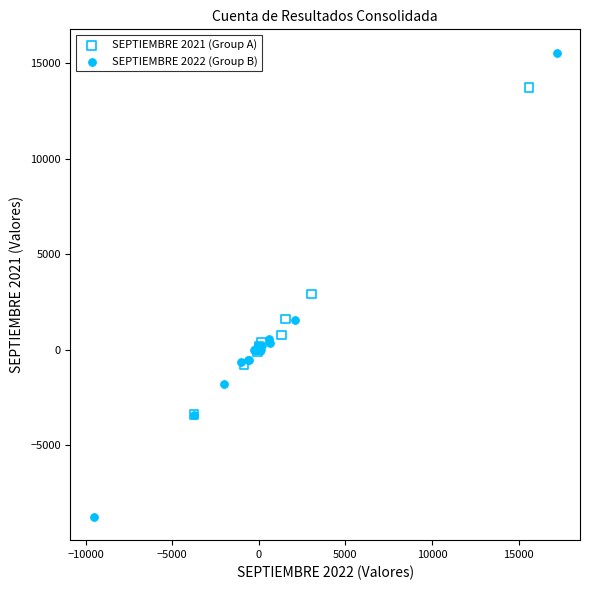

Which series reaches the minimum Y coordinate?

SEPTIEMBRE 2022 (Group B)